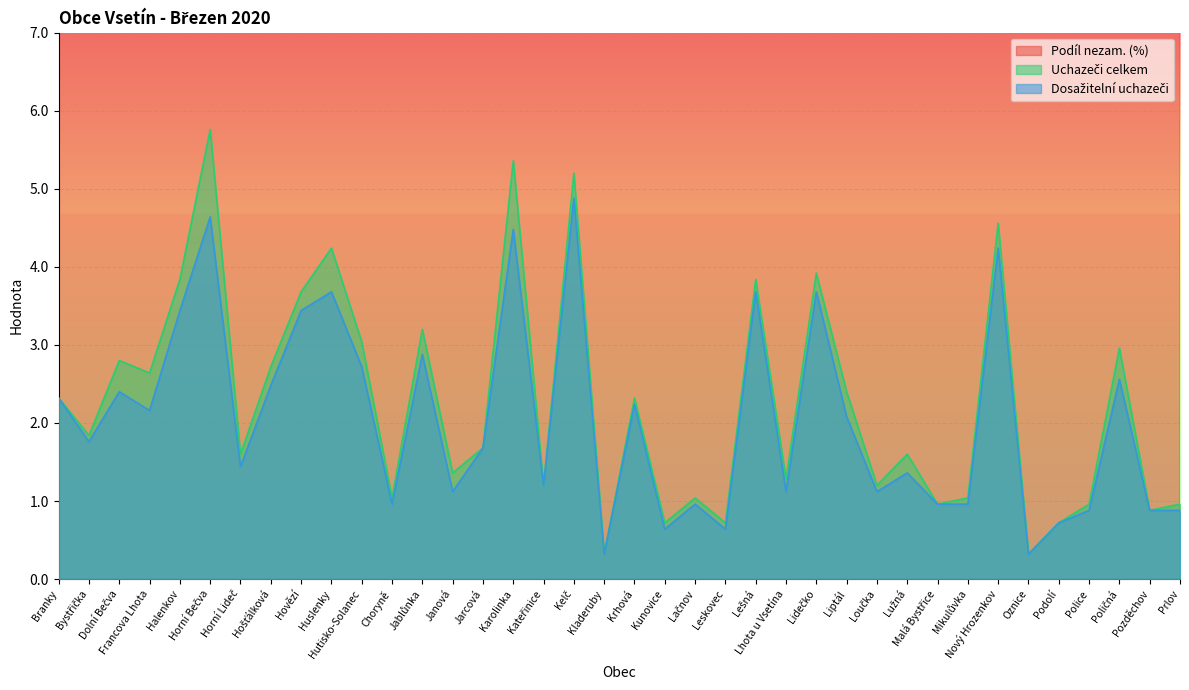

Reading left to right, transcribe all the data shown in this chart.

Podíl nezam. (%): Branky=65.4	Bystřička=50.5	Dolní Bečva=37.0	Francova Lhota=38.0	Halenkov=41.1	Horní Bečva=56.6	Horní Lideč=29.6	Hošťálková=31.6	Hovězí=40.1	Huslenky=45.0	Hutisko-Solanec=40.1	Choryně=35.1	Jablůnka=41.0	Janová=44.0	Jarcová=56.5	Karolinka=52.9	Kateřinice=34.4	Kelč=52.1	Kladeruby=20.8	Krhová=31.7	Kunovice=29.1	Lačnov=30.9	Leskovec=25.6	Lešná=50.7	Lhota u Vsetína=39.8	Lidečko=55.6	Liptál=39.1	Loučka=38.8	Lužná=60.6	Malá Bystřice=91.4	Mikulůvka=37.4	Nový Hrozenkov=45.3	Oznice=19.1	Podolí=77.1	Police=44.5	Poličná=42.0	Pozděchov=42.0	Prlov=46.3
Uchazeči celkem: Branky=2.3	Bystřička=1.8	Dolní Bečva=2.8	Francova Lhota=2.6	Halenkov=3.8	Horní Bečva=5.8	Horní Lideč=1.6	Hošťálková=2.7	Hovězí=3.7	Huslenky=4.2	Hutisko-Solanec=3.0	Choryně=1.0	Jablůnka=3.2	Janová=1.4	Jarcová=1.7	Karolinka=5.4	Kateřinice=1.2	Kelč=5.2	Kladeruby=0.3	Krhová=2.3	Kunovice=0.7	Lačnov=1.0	Leskovec=0.7	Lešná=3.8	Lhota u Vsetína=1.3	Lidečko=3.9	Liptál=2.4	Loučka=1.2	Lužná=1.6	Malá Bystřice=1.0	Mikulůvka=1.0	Nový Hrozenkov=4.6	Oznice=0.3	Podolí=0.7	Police=1.0	Poličná=3.0	Pozděchov=0.9	Prlov=1.0
Dosažitelní uchazeči: Branky=2.3	Bystřička=1.8	Dolní Bečva=2.4	Francova Lhota=2.2	Halenkov=3.4	Horní Bečva=4.6	Horní Lideč=1.4	Hošťálková=2.5	Hovězí=3.4	Huslenky=3.7	Hutisko-Solanec=2.7	Choryně=1.0	Jablůnka=2.9	Janová=1.1	Jarcová=1.7	Karolinka=4.5	Kateřinice=1.2	Kelč=4.9	Kladeruby=0.3	Krhová=2.2	Kunovice=0.6	Lačnov=1.0	Leskovec=0.6	Lešná=3.7	Lhota u Vsetína=1.1	Lidečko=3.7	Liptál=2.1	Loučka=1.1	Lužná=1.4	Malá Bystřice=1.0	Mikulůvka=1.0	Nový Hrozenkov=4.2	Oznice=0.3	Podolí=0.7	Police=0.9	Poličná=2.6	Pozděchov=0.9	Prlov=0.9